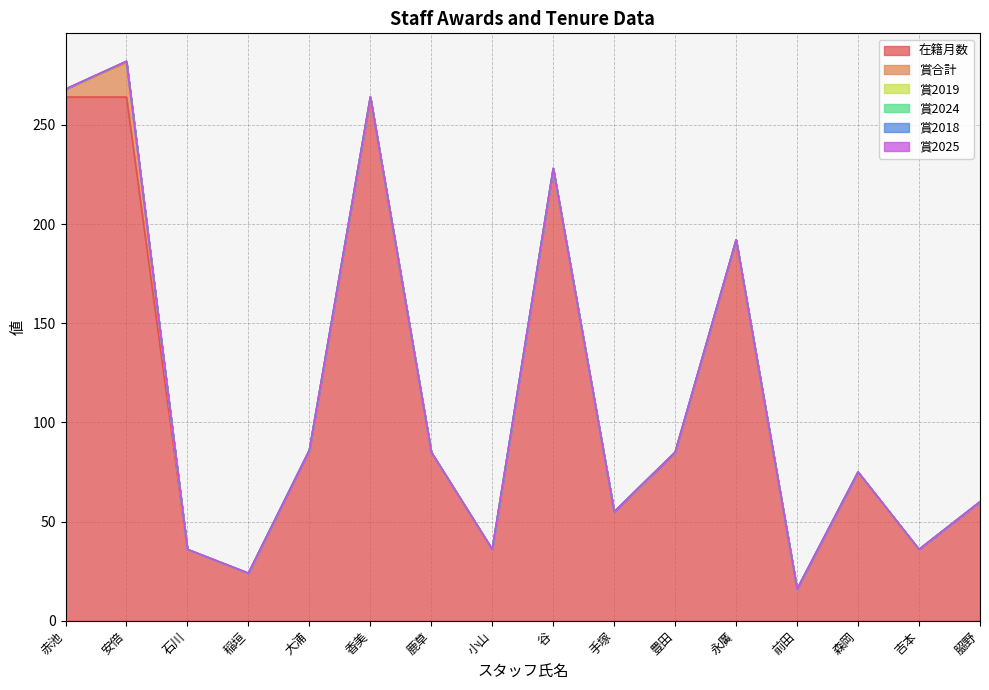

Which series has the largest total across all categories?

在籍月数